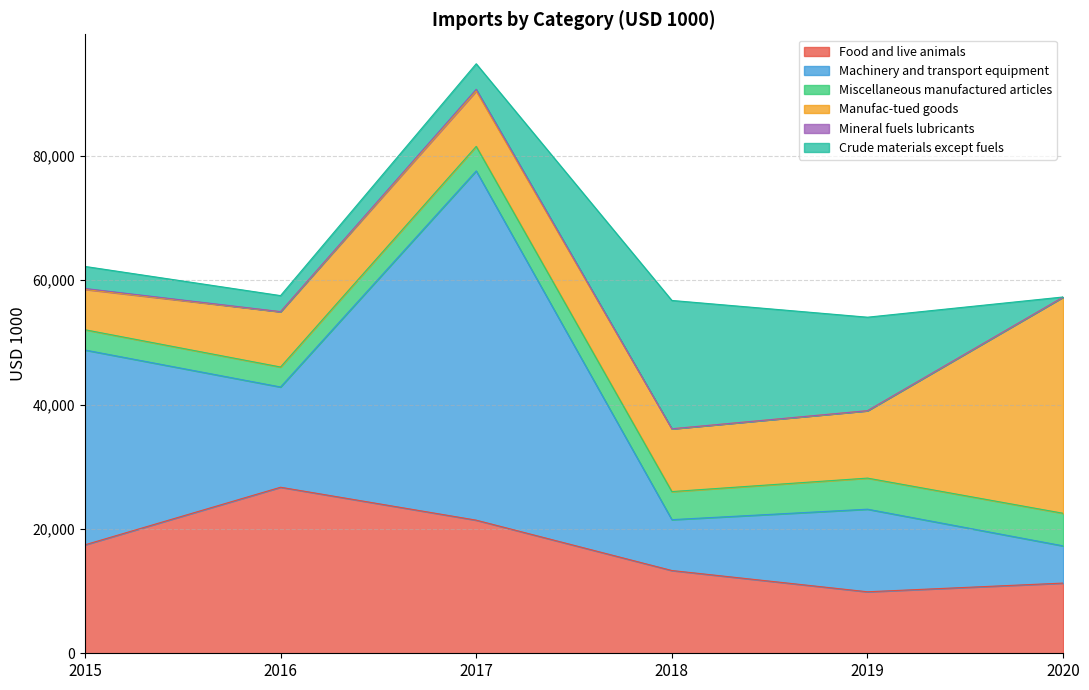

The value of Manufac-tued goods at 2020 is 19299. True or false?

False